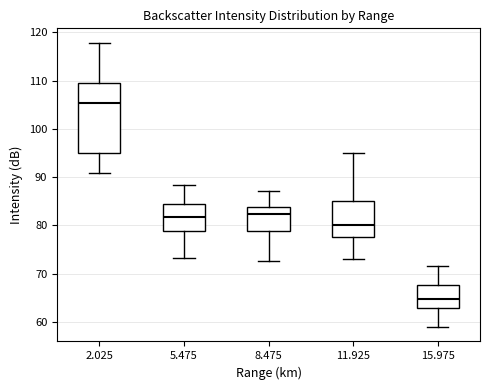

Which box's median line is the highest?

2.025